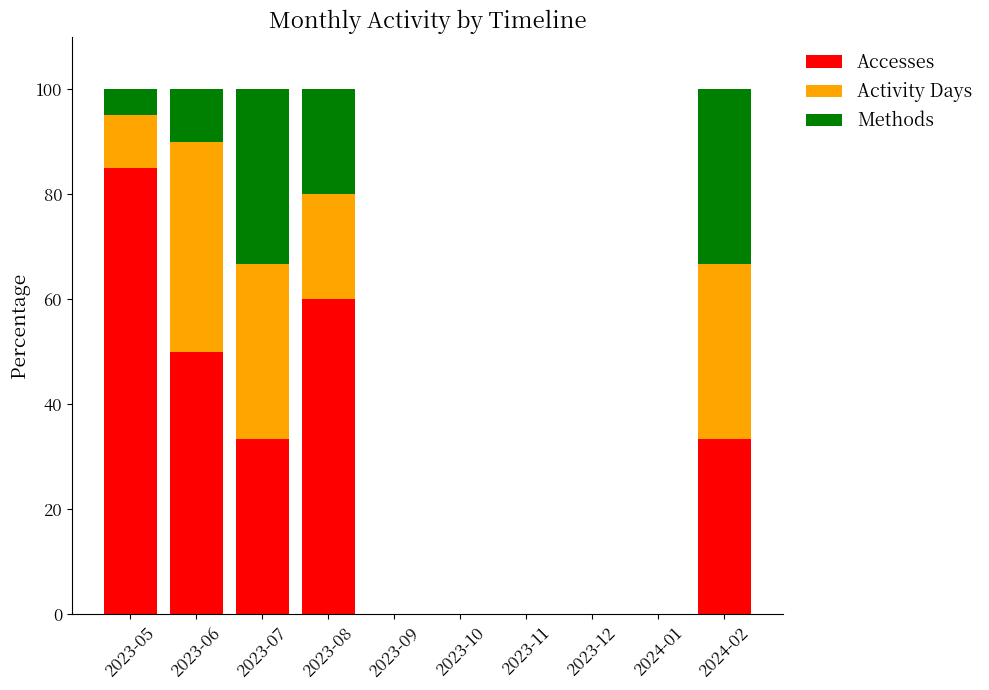

What is the sum of the Accesses values at 2024-02 and 2023-05?

118.3